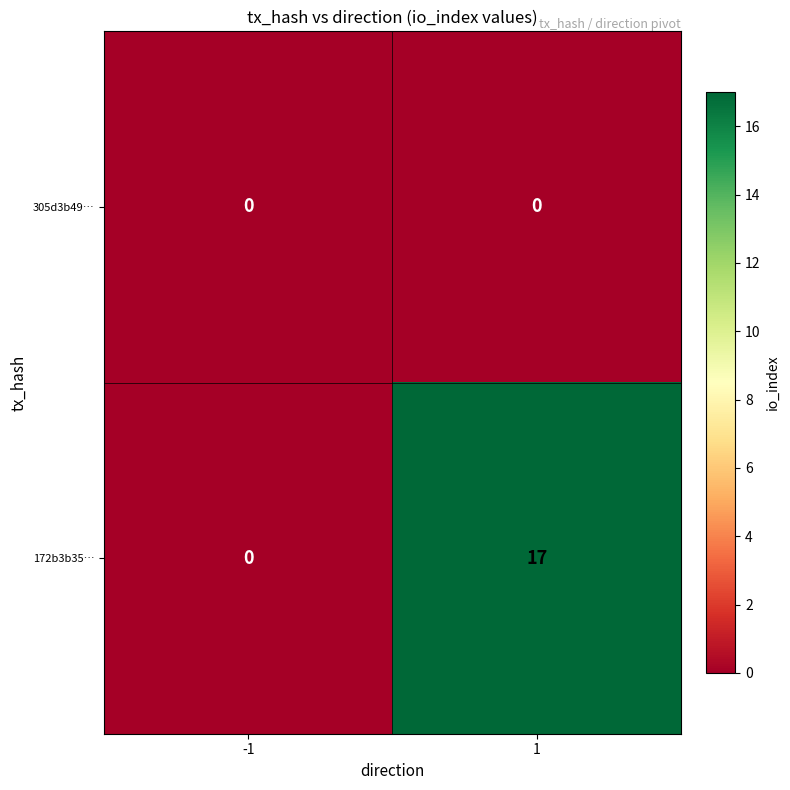

List the series in order of their overall mean, highest first.

172b3b35…, 305d3b49…